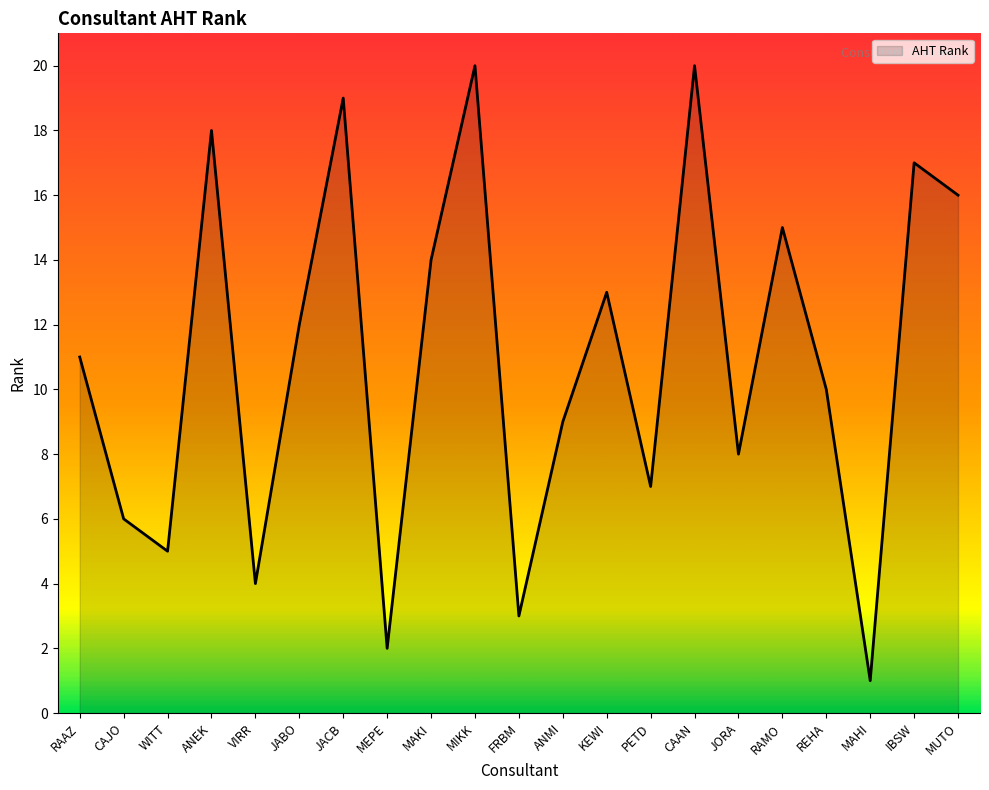

What position from the left is ANMI?

12